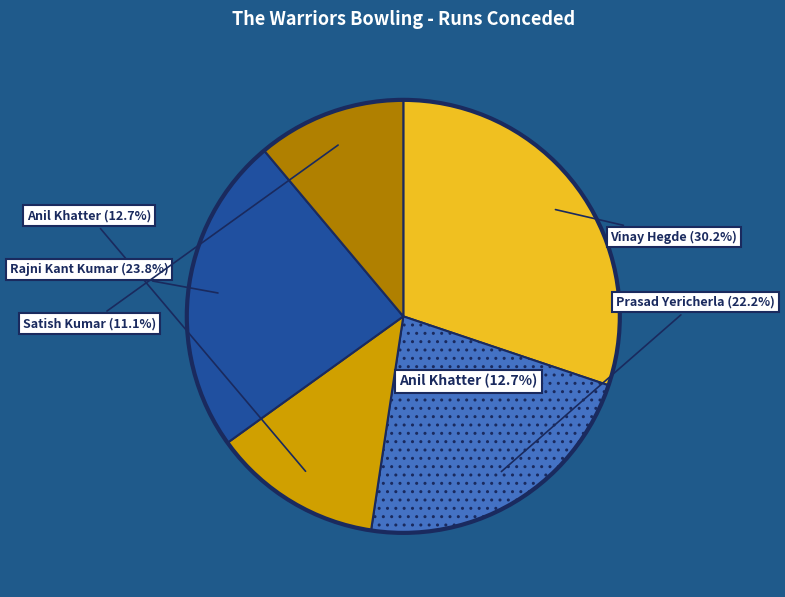

Does Satish Kumar represent more than half of the total?

No